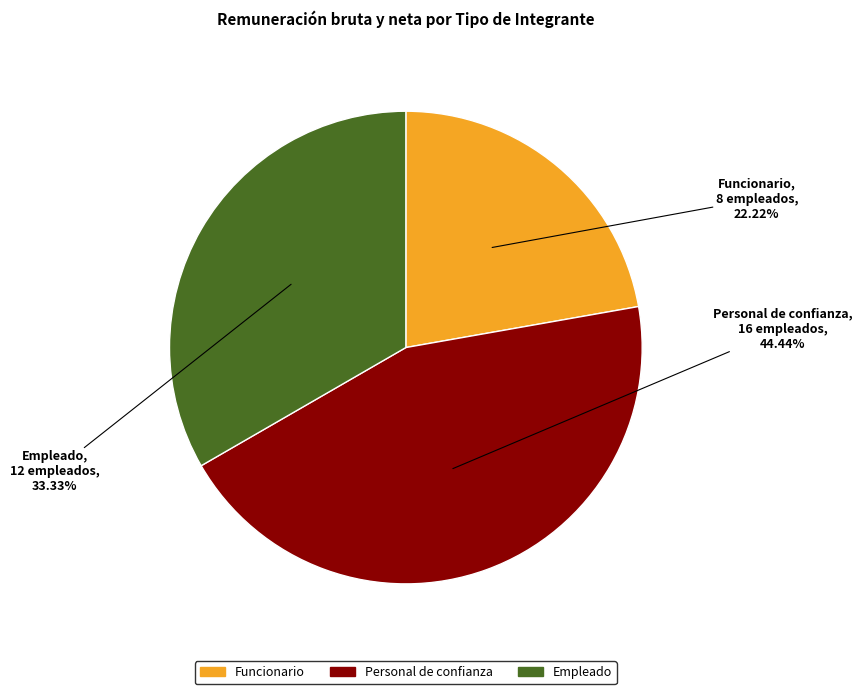

Rank the categories by value from lowest to highest.

Funcionario, Empleado, Personal de confianza